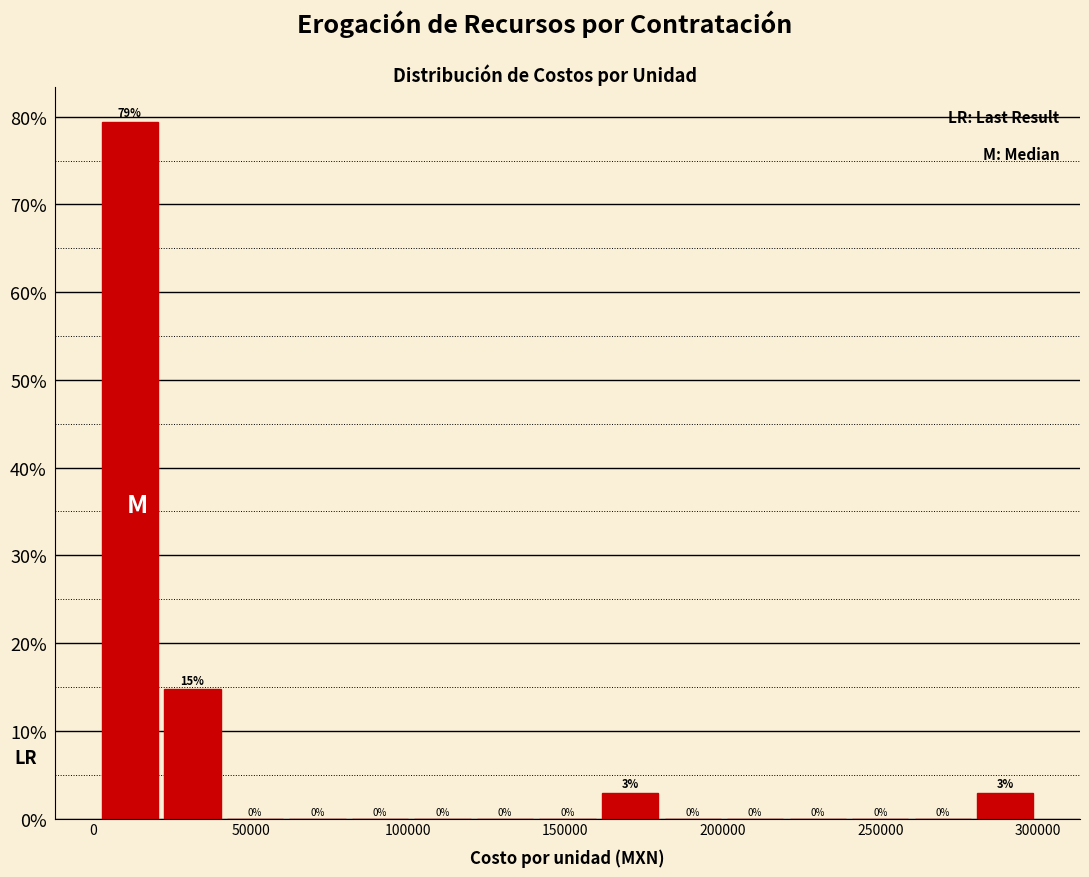

Read against the x-axis, roughly where is the centre of the tallest bar?

10000